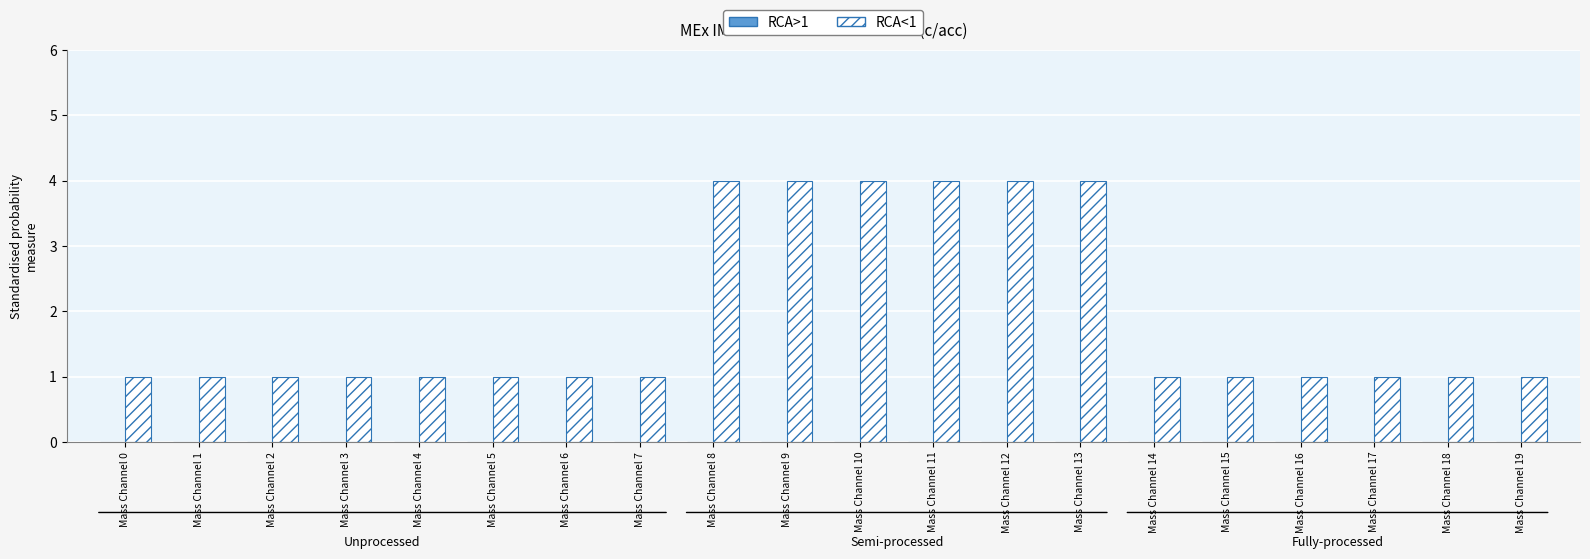

What is the difference between the second highest and second lowest values?

3